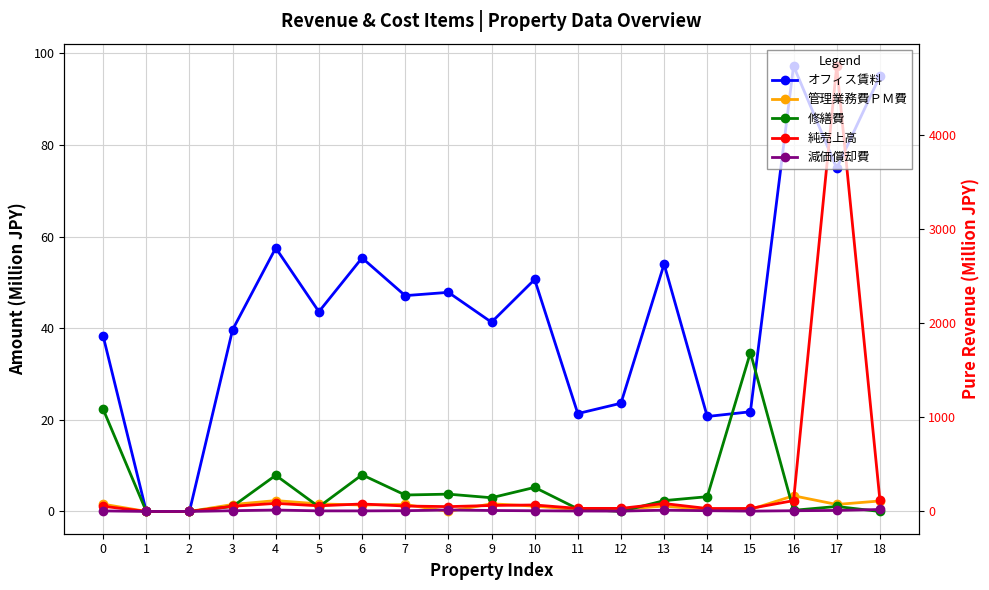

How many intersections are there between 修繕費 and 減価償却費?

4